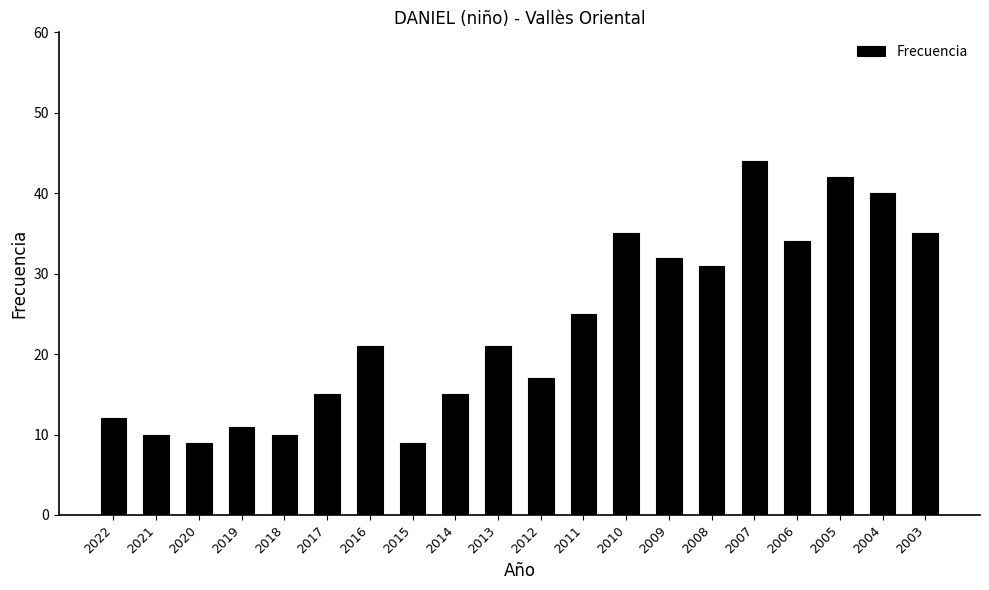

Reading right to left, extract all data points from this chart.

35	40	42	34	44	31	32	35	25	17	21	15	9	21	15	10	11	9	10	12